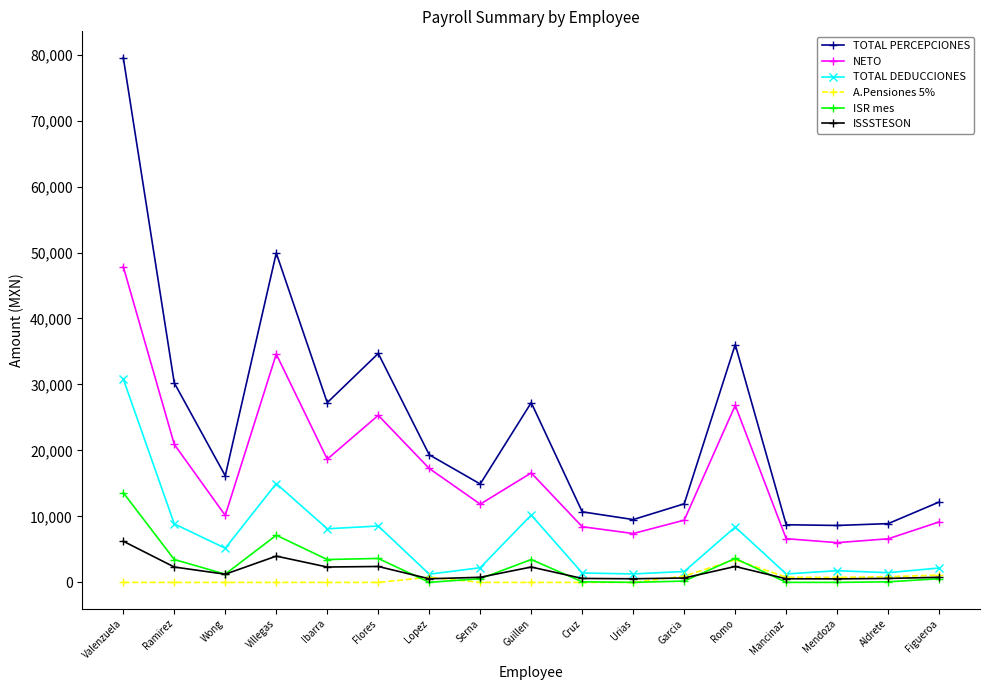

At which category does ISSSTESON reach its first local valley?

Wong